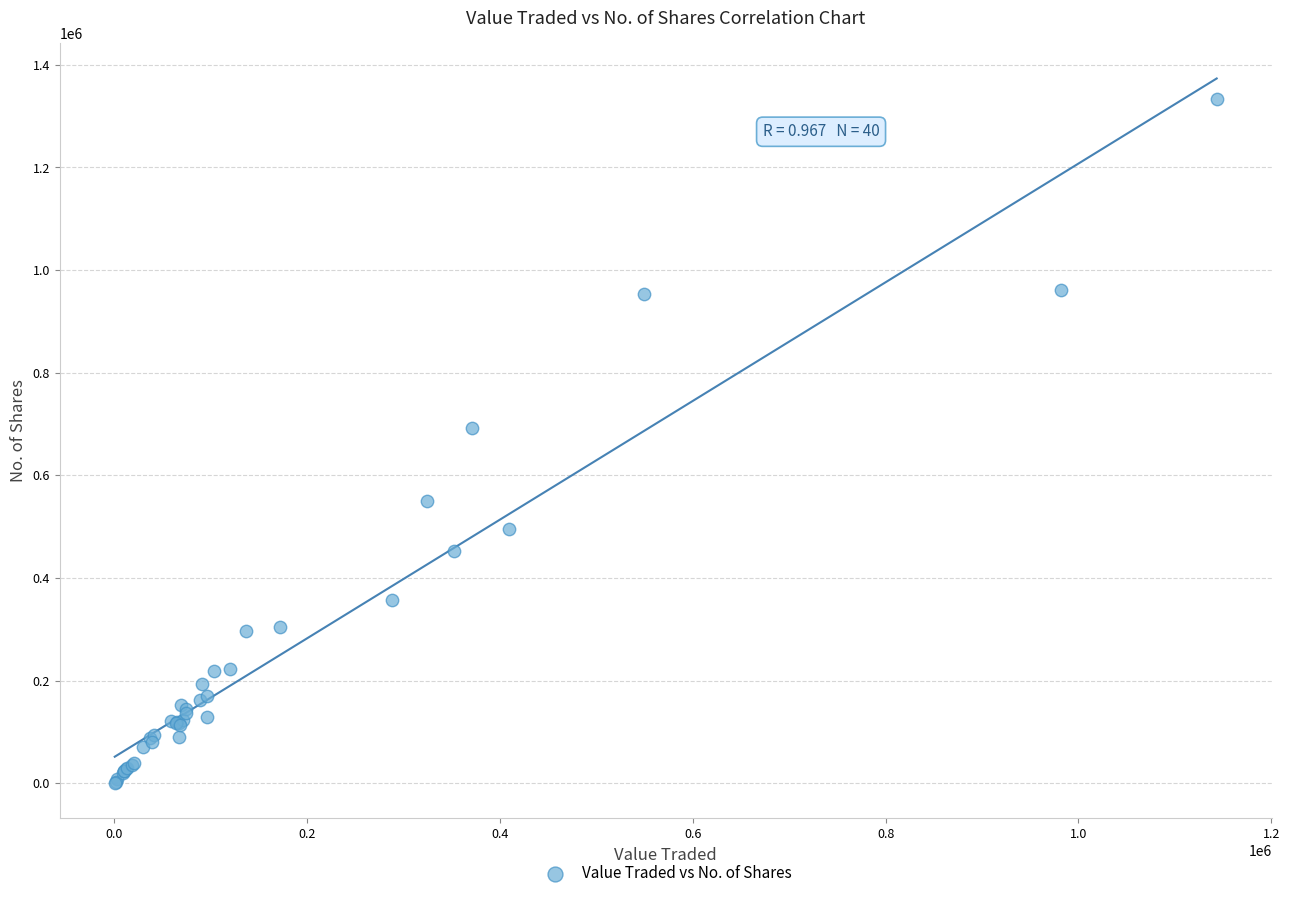

What Y value in the scatter plot is closest to 666734?

692597